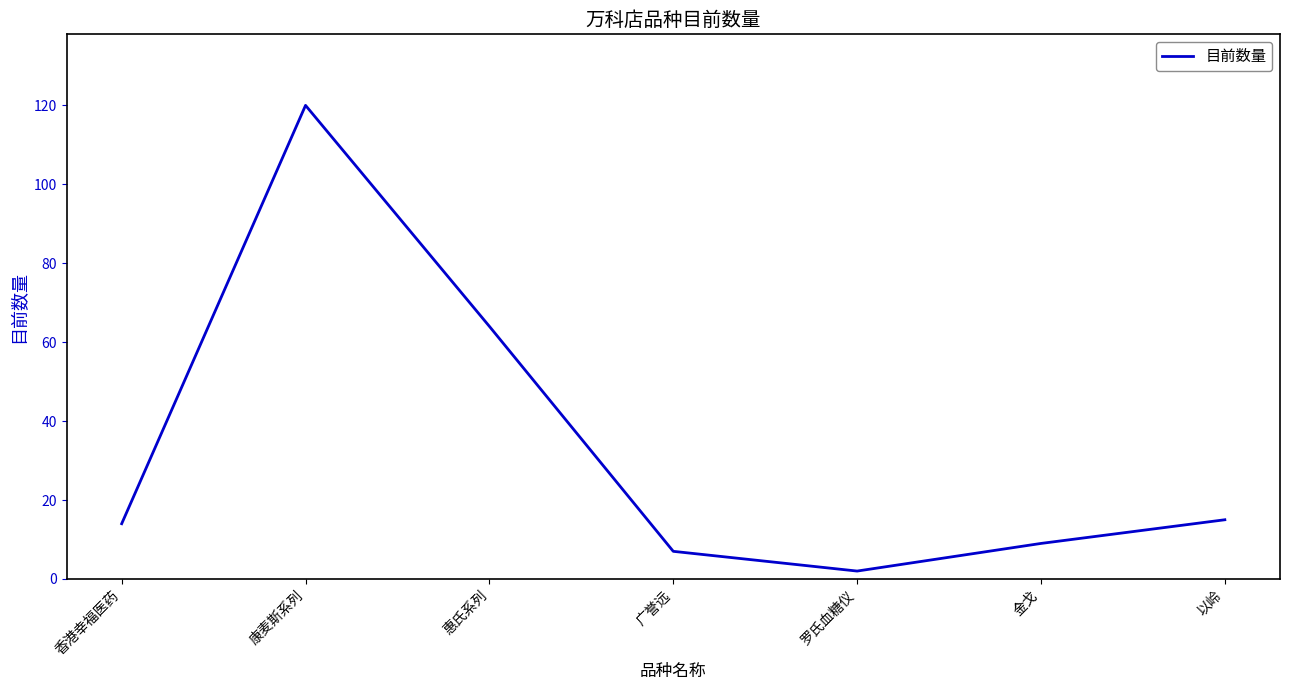

The value at 金戈 is 9. True or false?

True